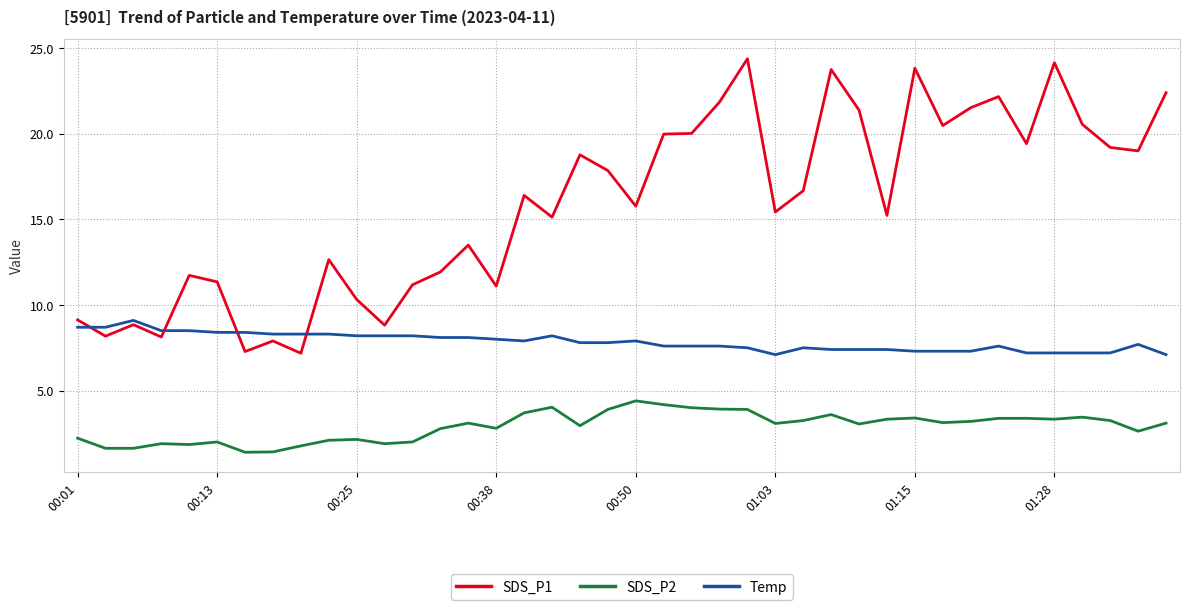

Which series has the largest range (max minus min)?

SDS_P1